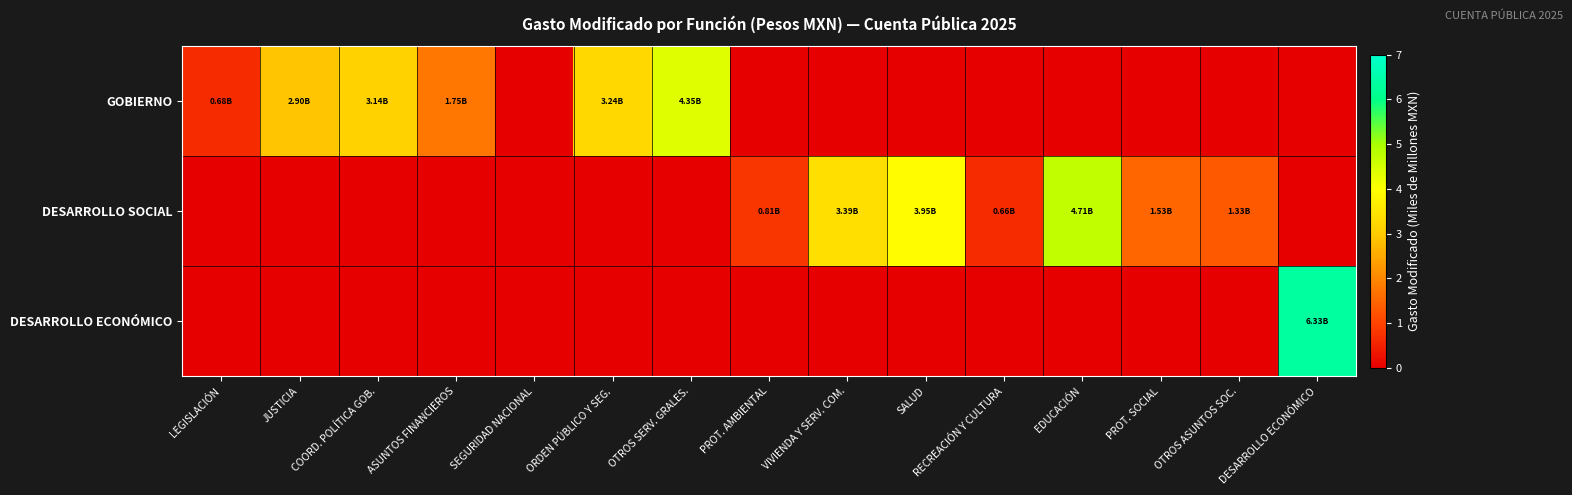

What is the total value across all series at OTROS SERV. GRALES.?

4.4